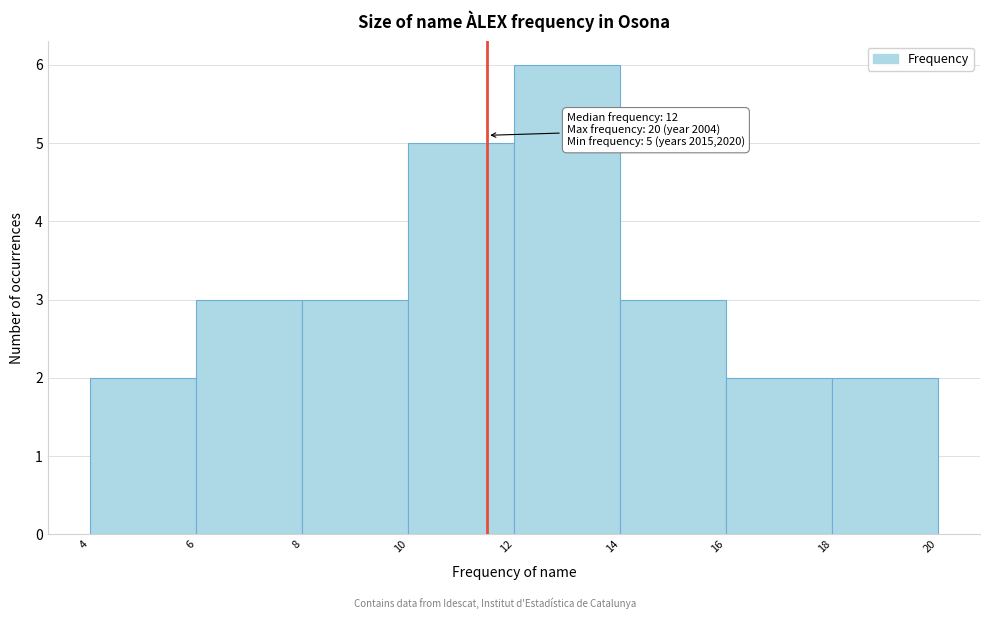

Over which range of the x-axis is the bar tallest?

12 to 14